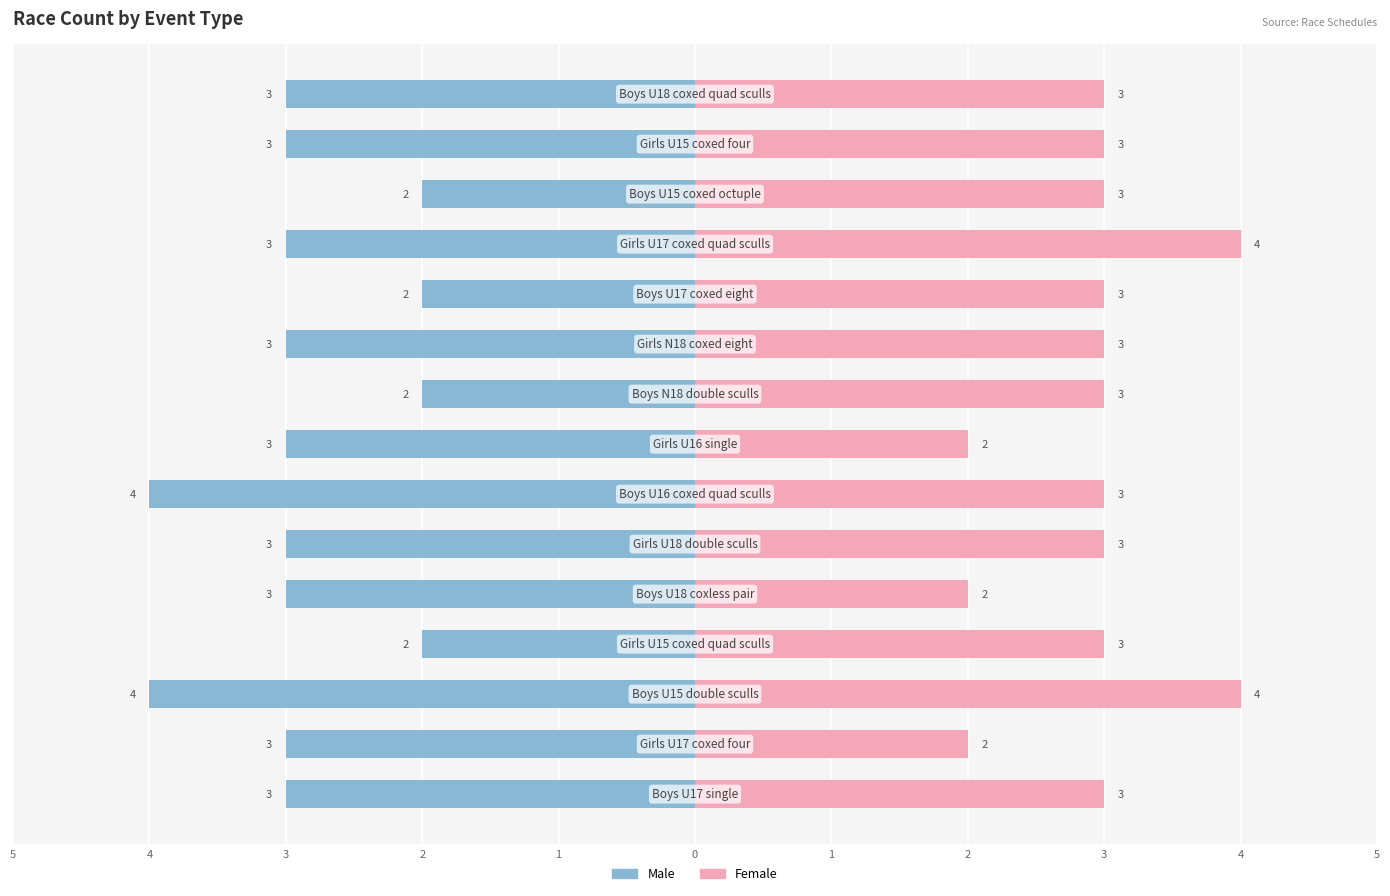

What is the greatest value displayed?

4